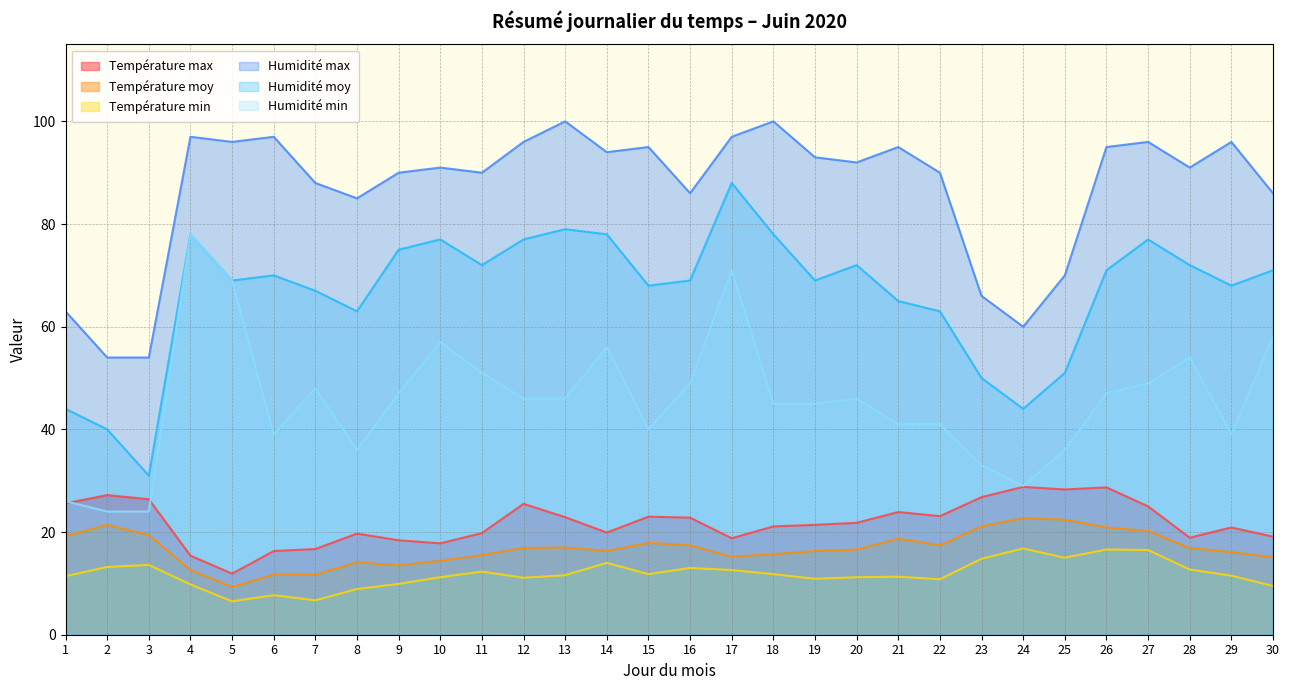

How many times do Température max and Humidité min cross each other?

2